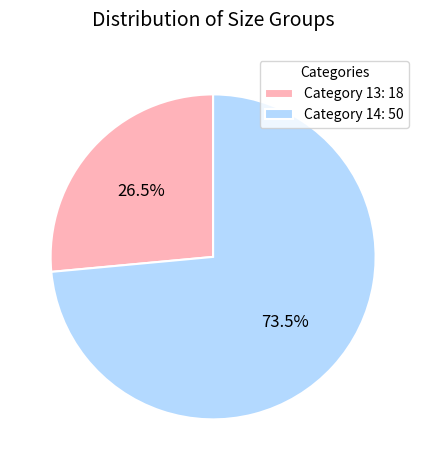

Which slice is the smallest?

Category 13: 18